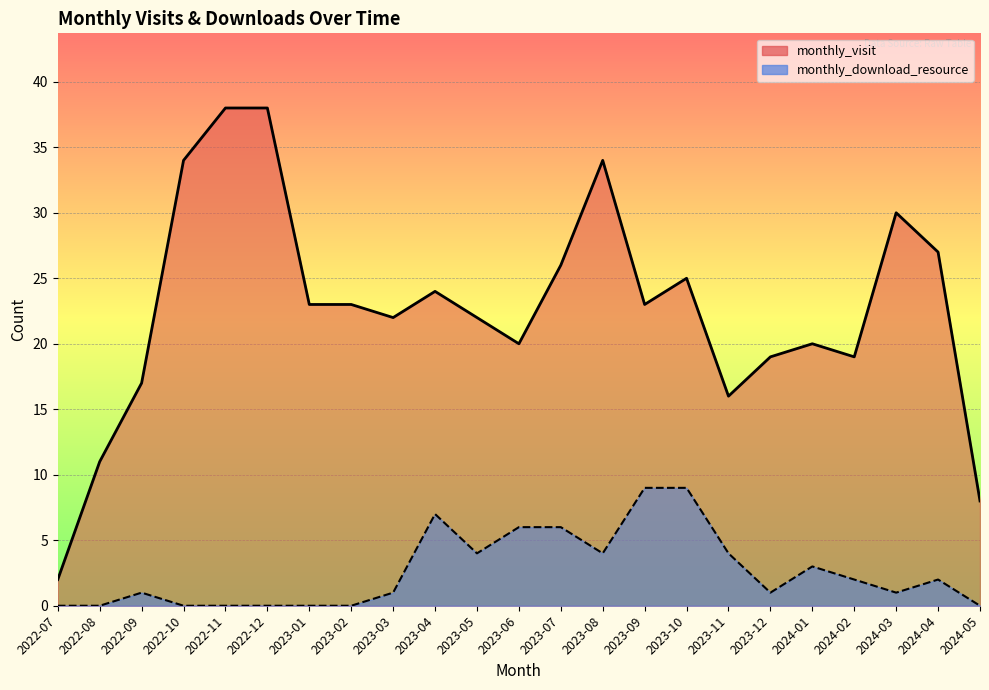

What is the sum of the monthly_visit values at 2023-10 and 2023-05?

47